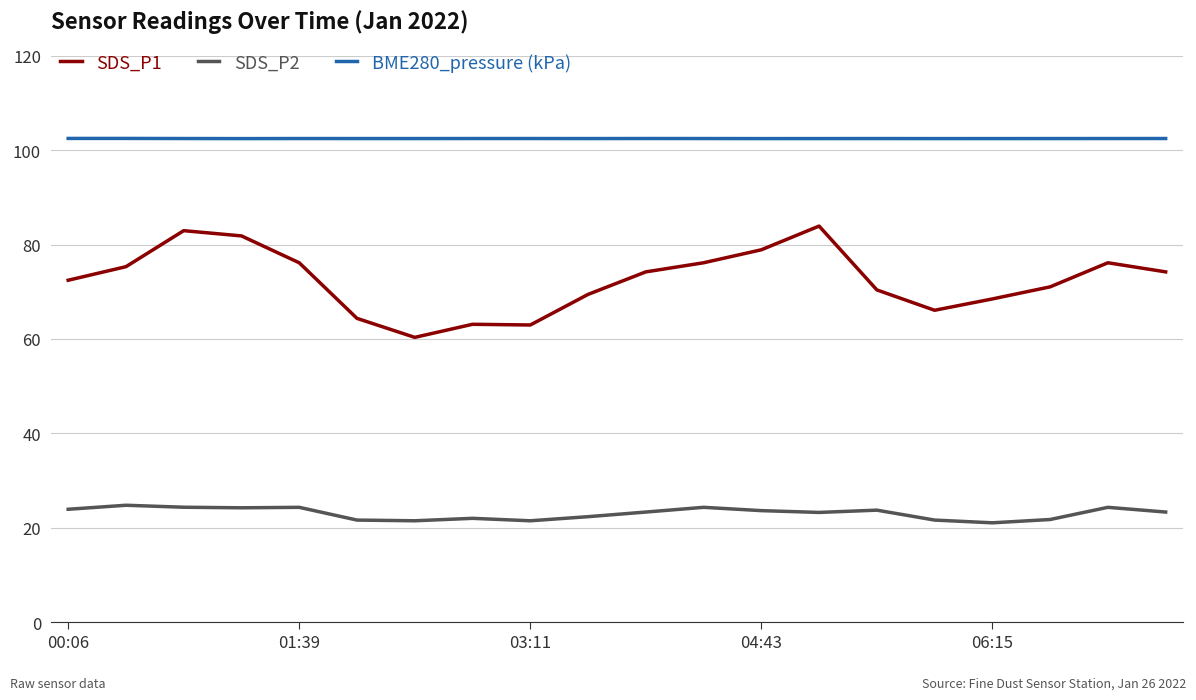

True or false: BME280_pressure (kPa) and SDS_P1 cross at least once.

False